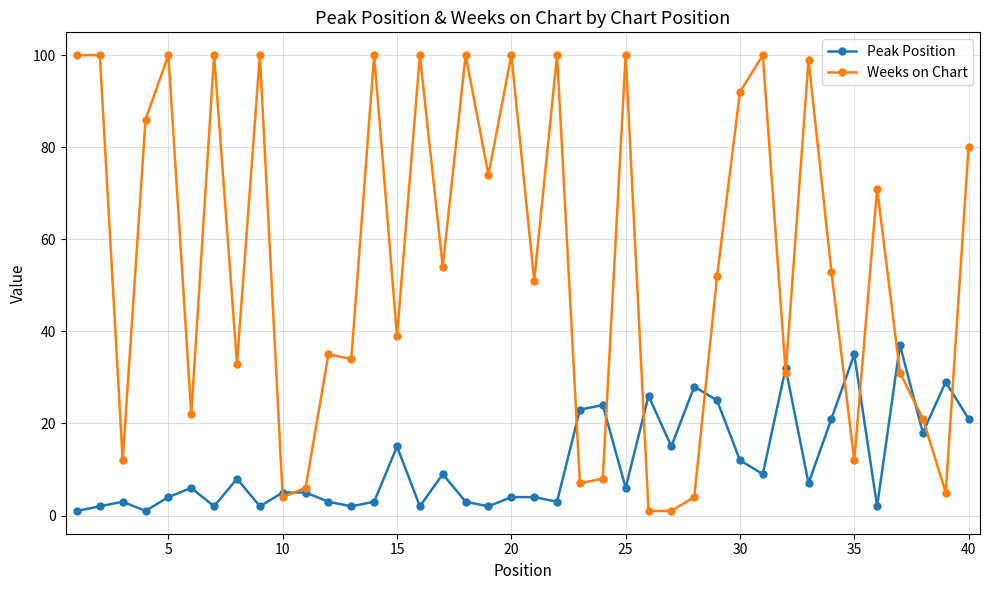

True or false: Peak Position has more than 1 points higher than both neighbors.

True